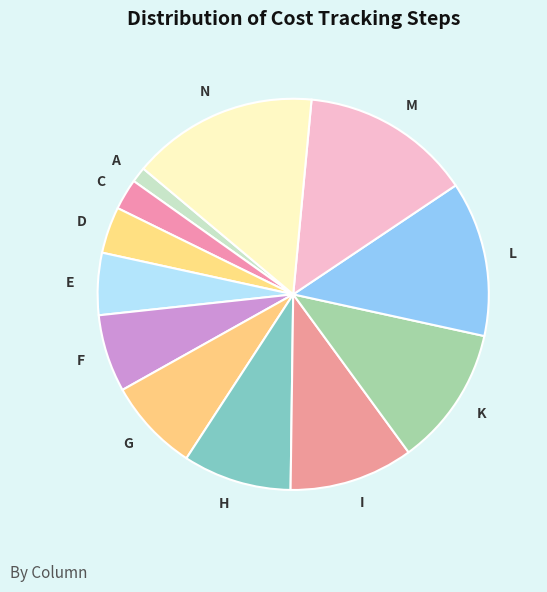

Between G and K, which is larger?

K